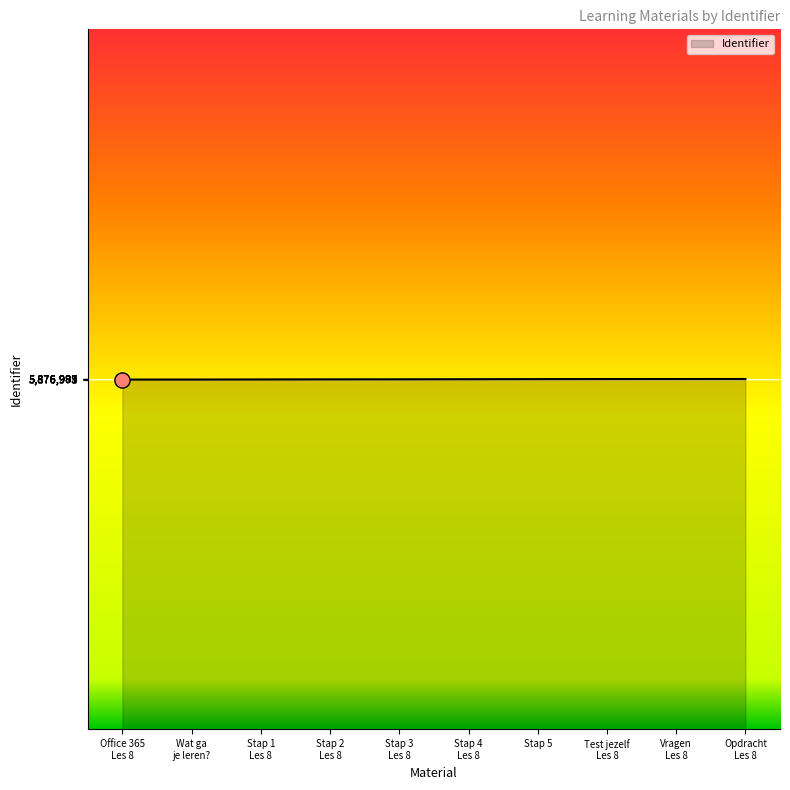

What is the minimum value shown in the chart?

5876978